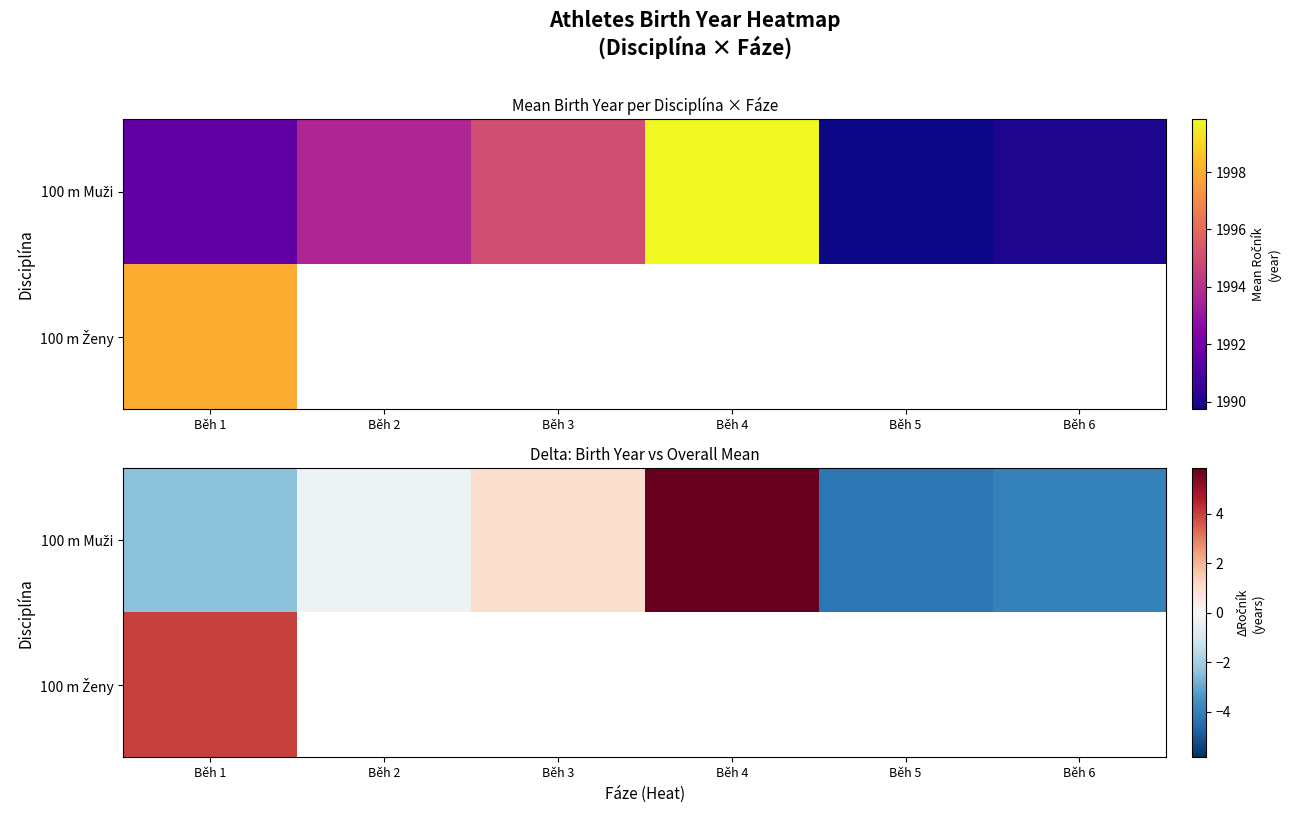

Which category has the lowest value in the 100 m Ženy series?

Běh 1